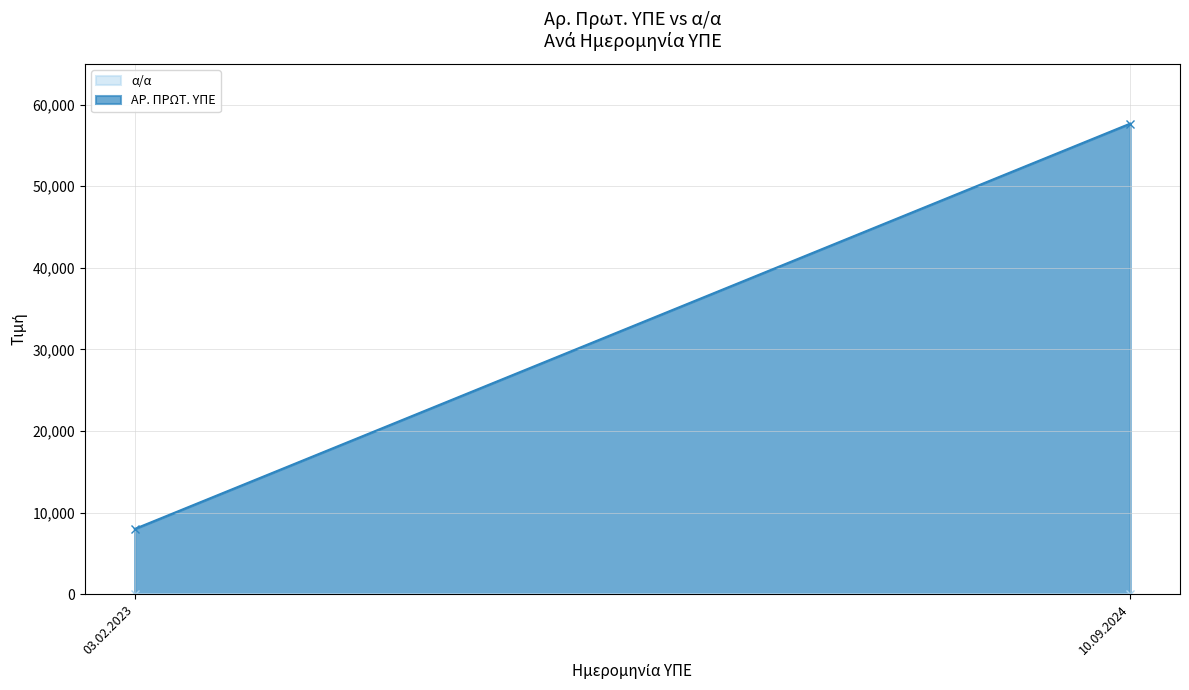

At 03.02.2023, list the series in order from smallest to largest.

α/α, ΑΡ. ΠΡΩΤ. ΥΠΕ